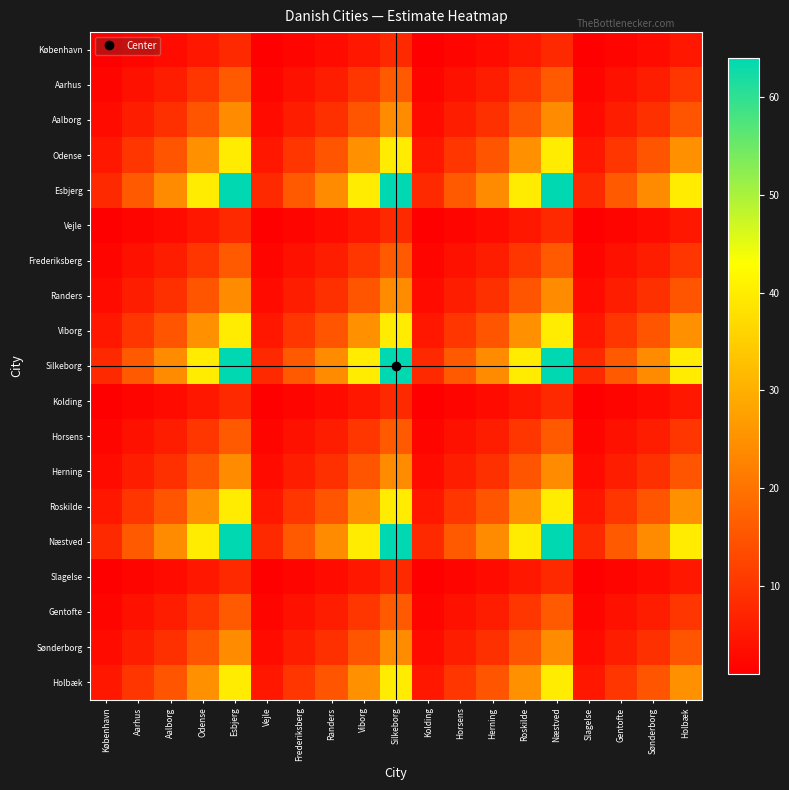

Which series has the largest total across all categories?

Esbjerg